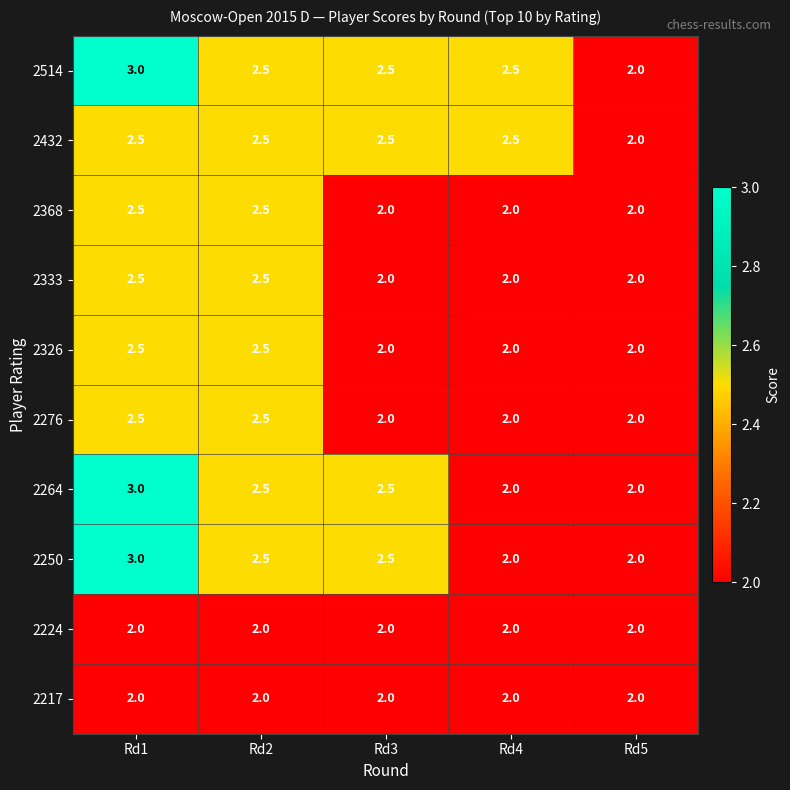

How many categories are shown in the chart?

5